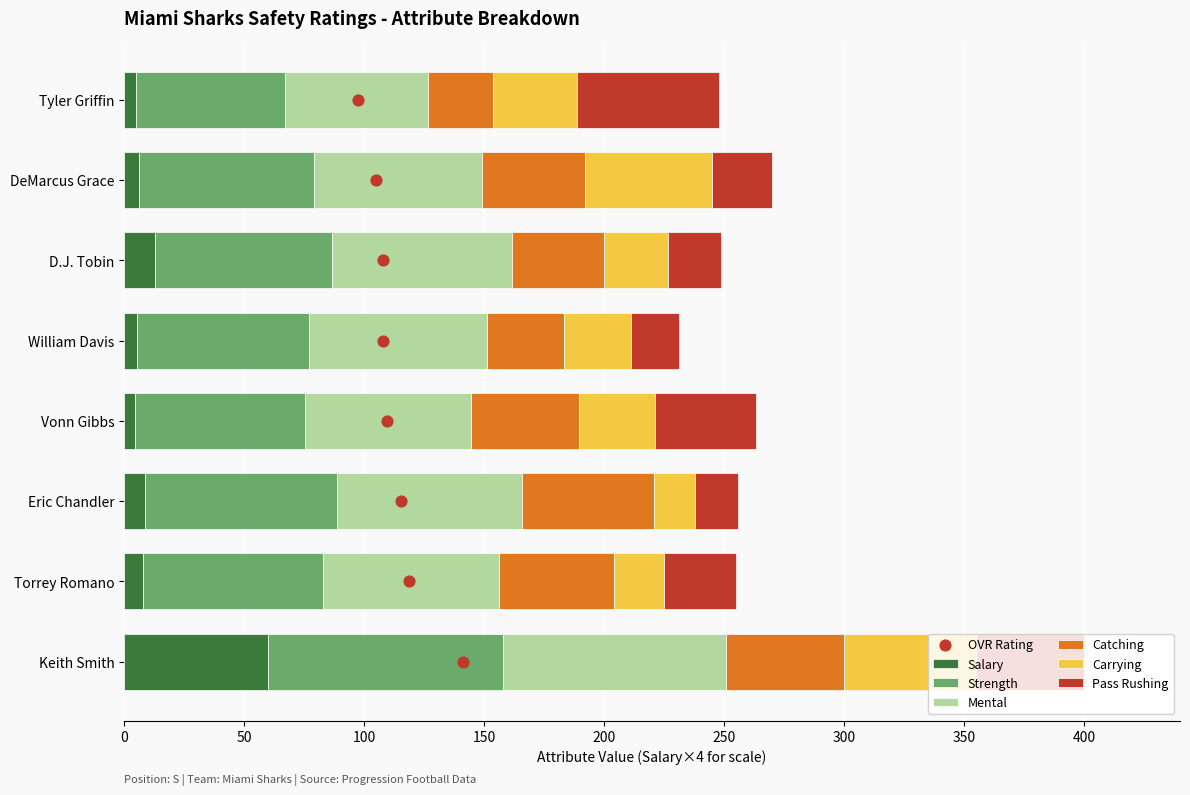

Which series reaches the minimum Y coordinate?

salary